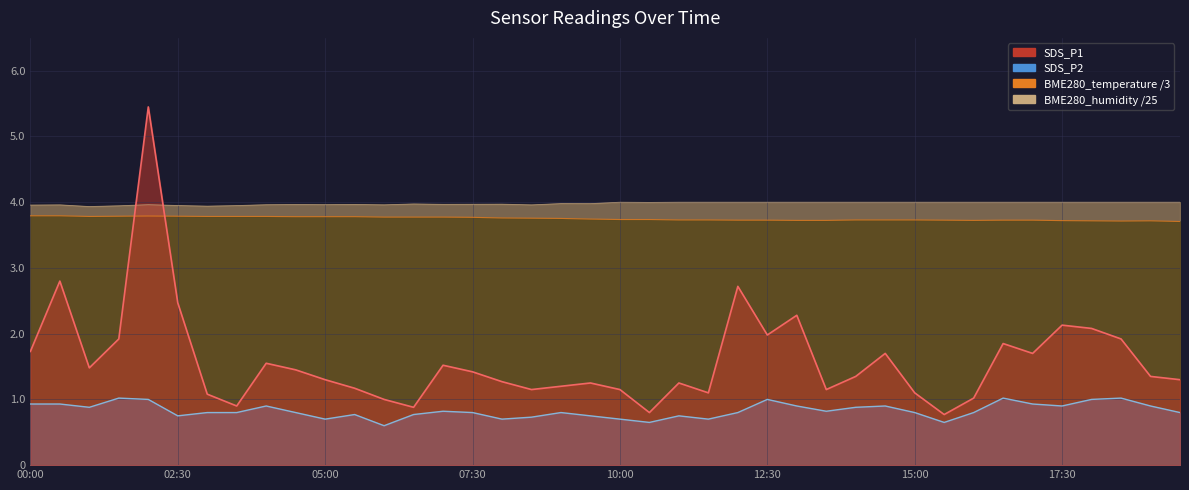

What is the smallest value displayed?

0.6